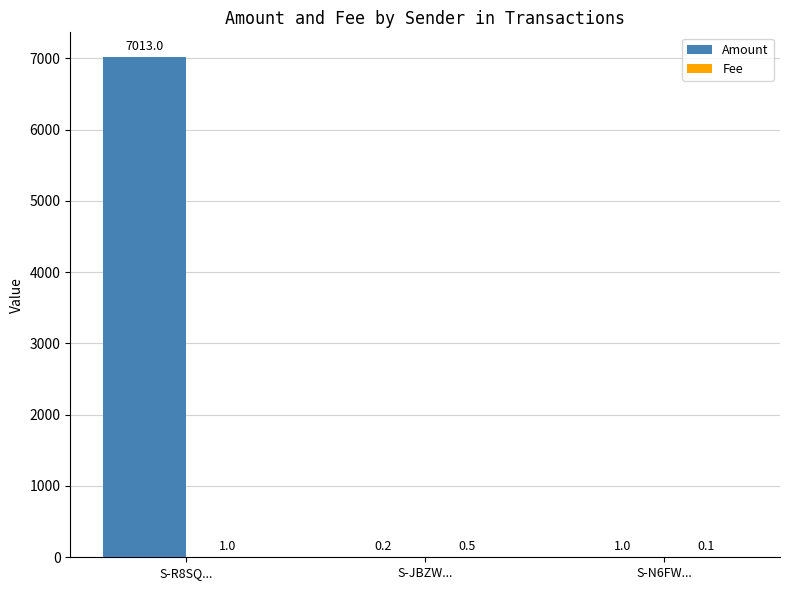

Between S-JBZW... and S-N6FW..., which series saw the biggest shift?

Amount